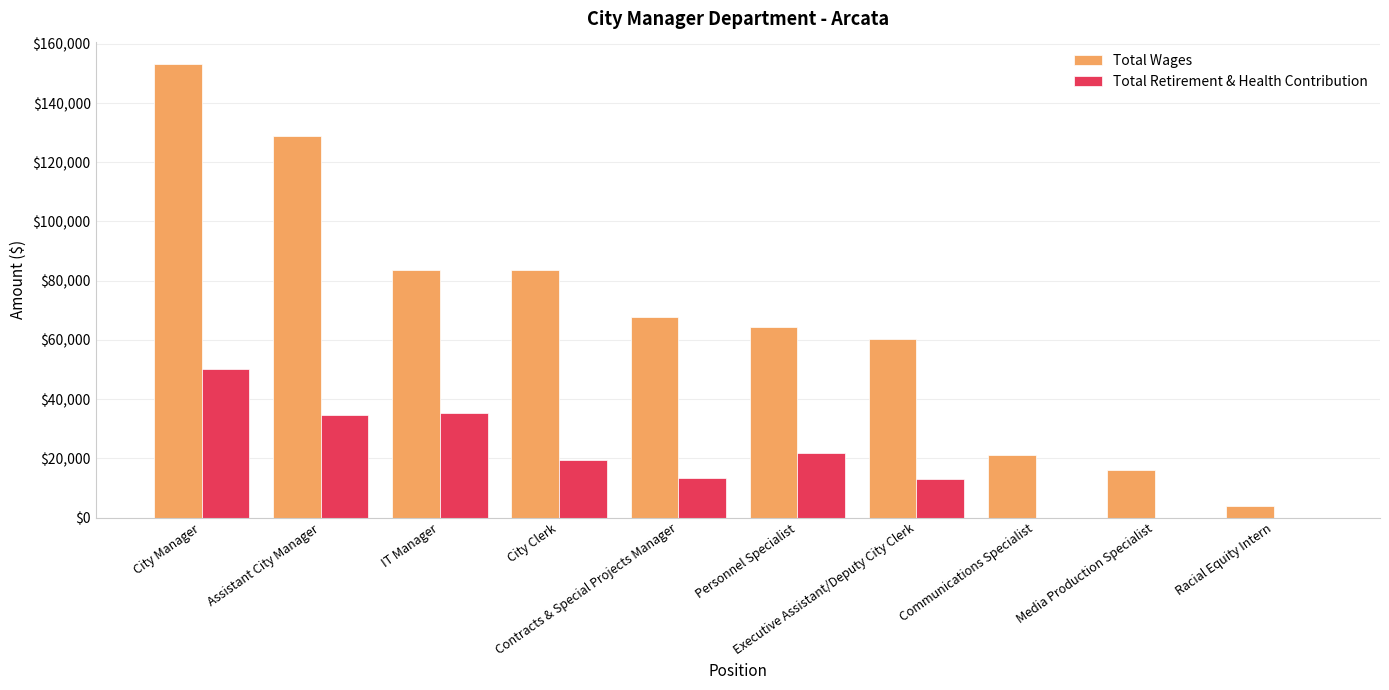

At which label does Total Retirement & Health Contribution first exceed 19521?

City Manager